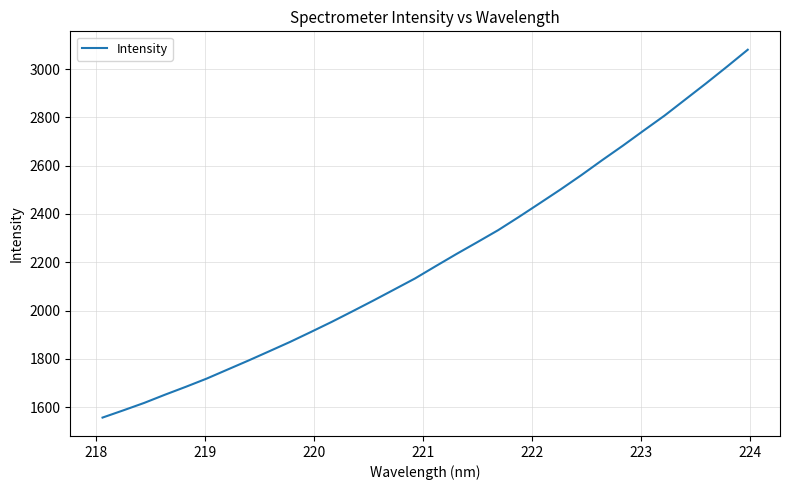

What is the difference between the maximum and minimum values?

1523.1